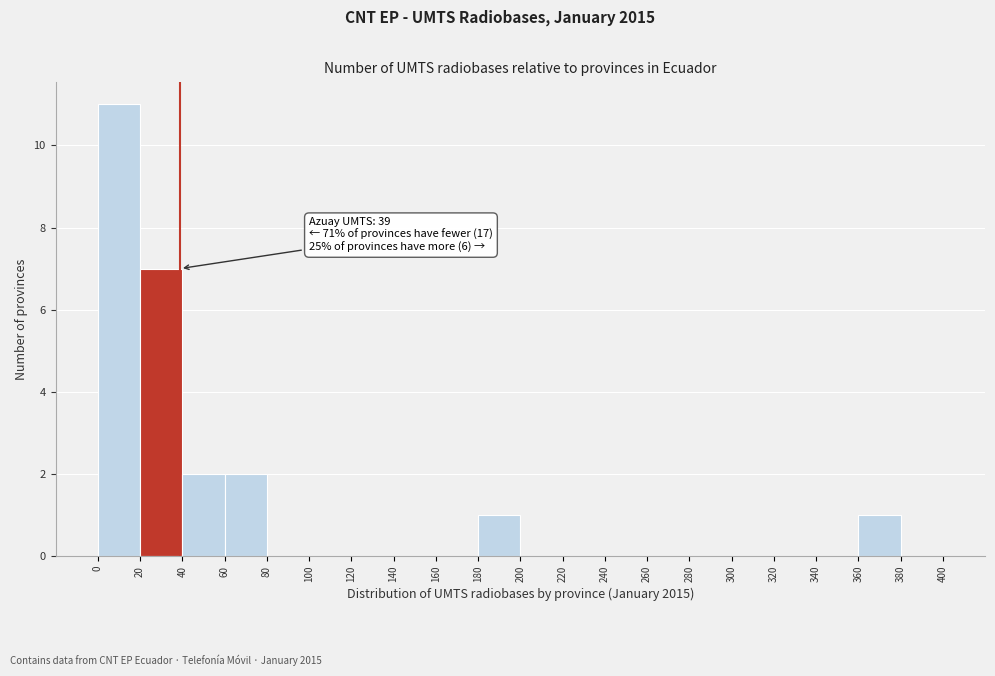

Which range on the x-axis has the tallest bar?

0 to 20